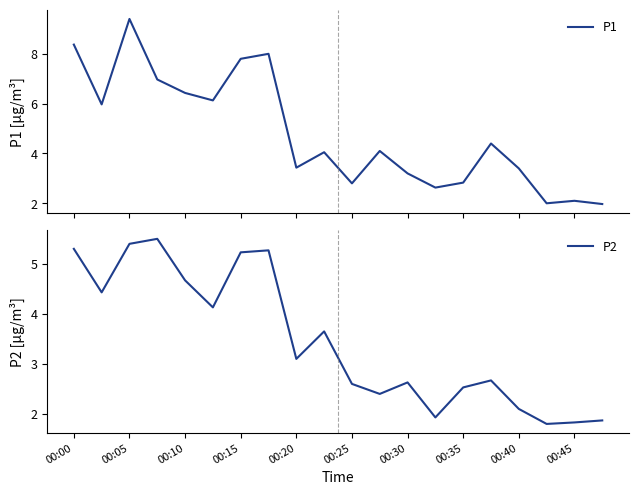

The P2 series shows 0.7 at 13. True or false?

False